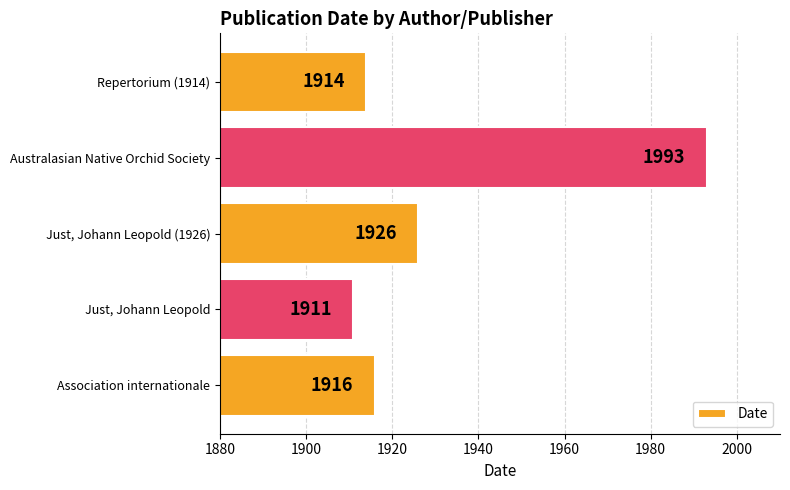

Where is the data nearest to the value 1952?

Just, Johann Leopold (1926)